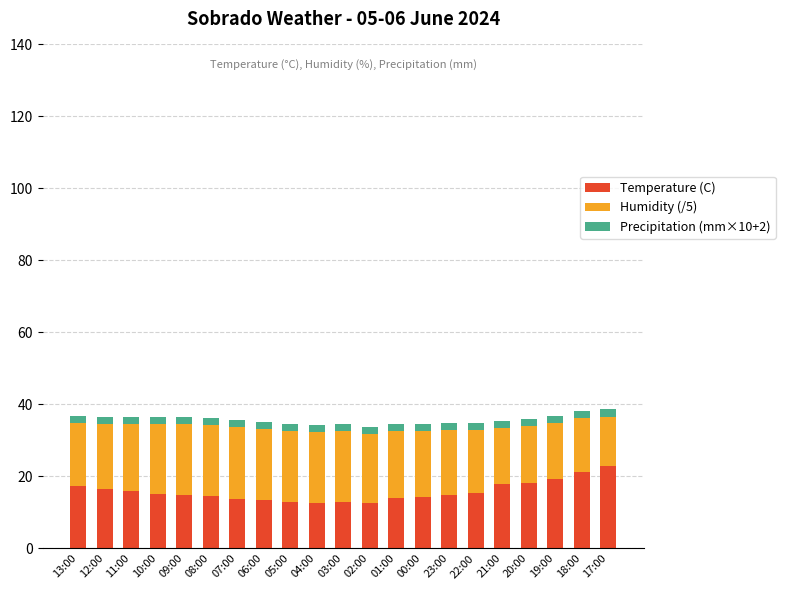

The value of Temperature (C) at 22:00 is 15.5. True or false?

True